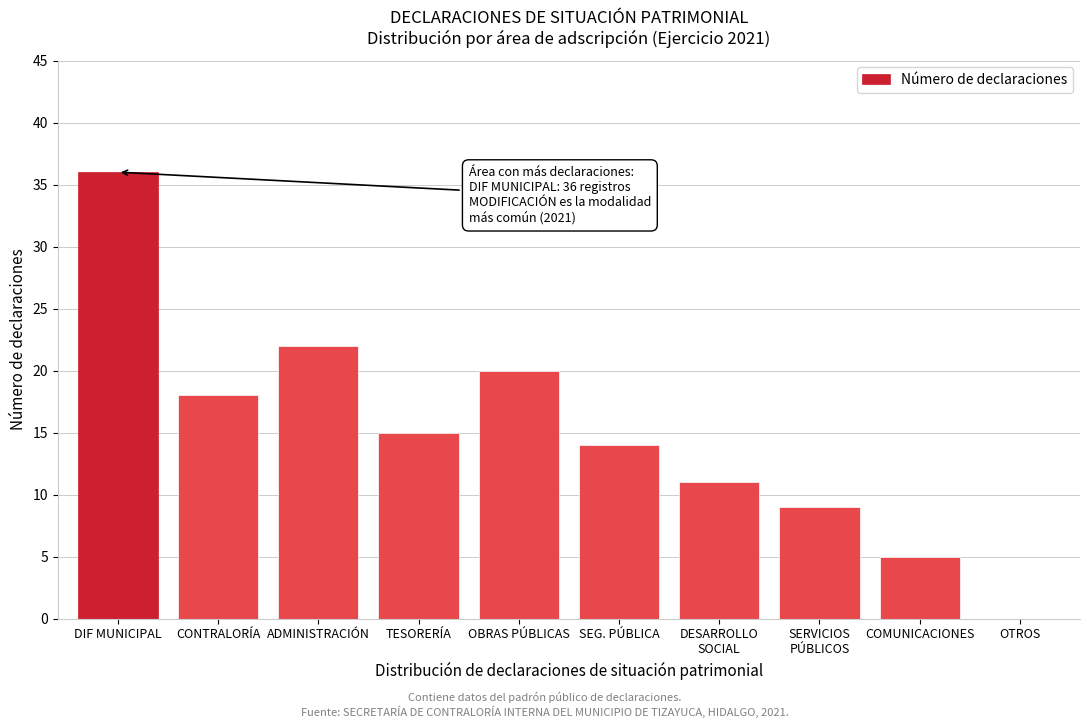

Which label corresponds to the largest value in the chart?

DIF MUNICIPAL